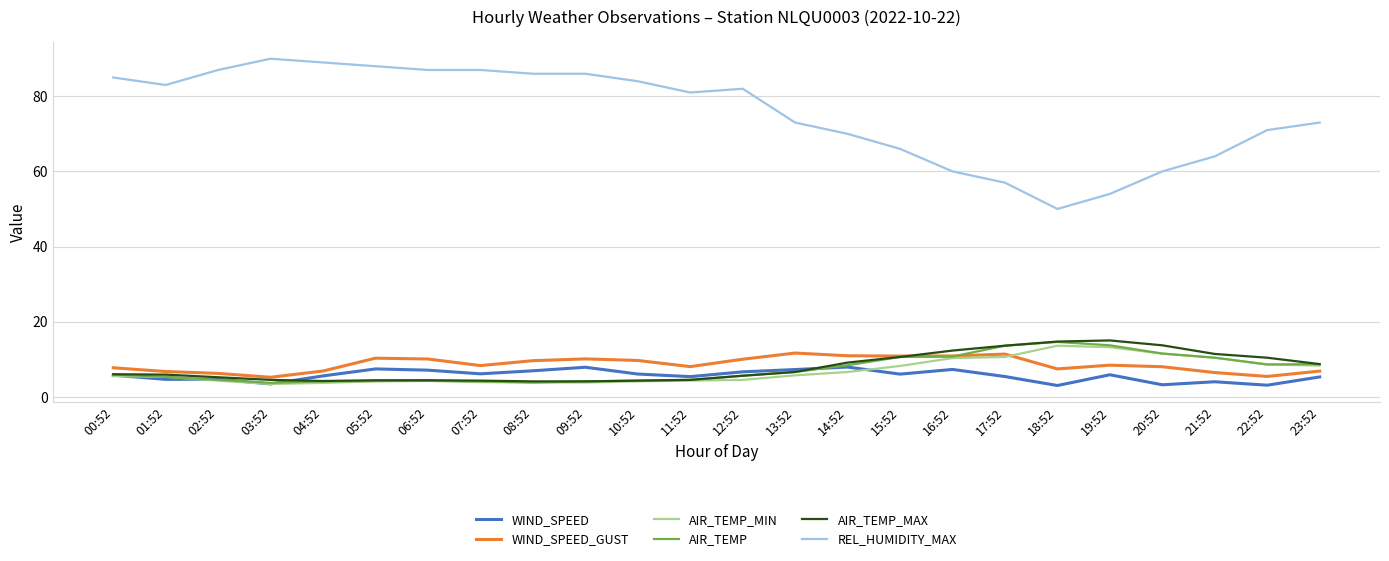

What are all the series names shown in the legend?

WIND_SPEED, WIND_SPEED_GUST, AIR_TEMP_MIN, AIR_TEMP, AIR_TEMP_MAX, REL_HUMIDITY_MAX